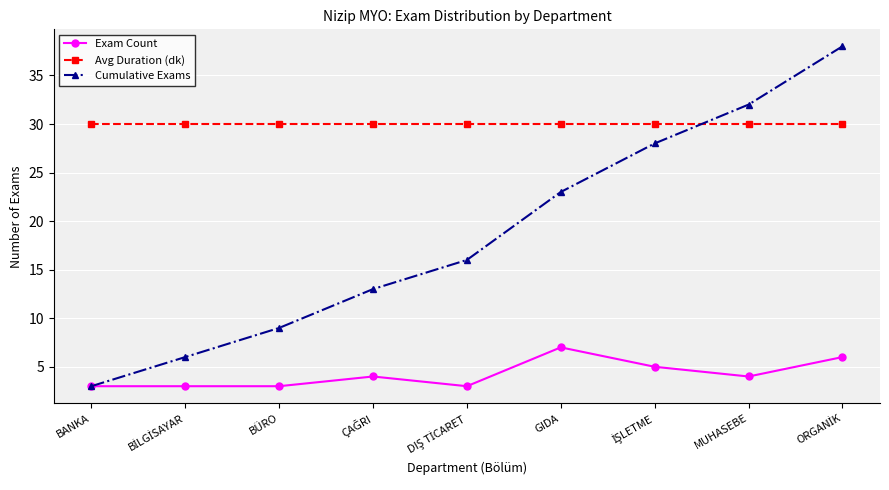

Where is Cumulative Exams nearest to the value 20?

GIDA